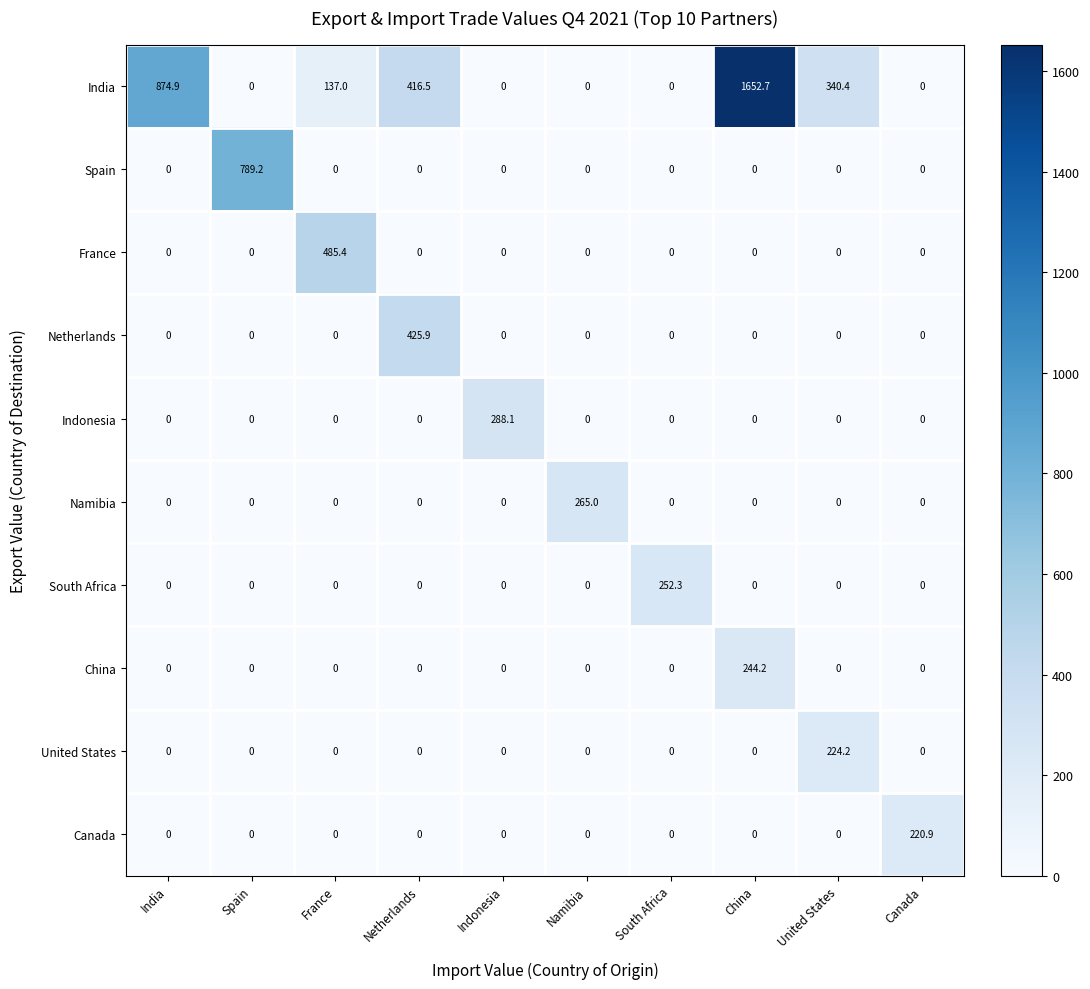

How many series are shown in this chart?

10